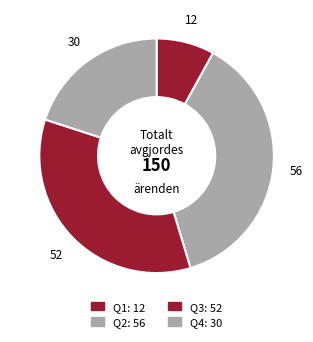

Which slice is the smallest?

Q1